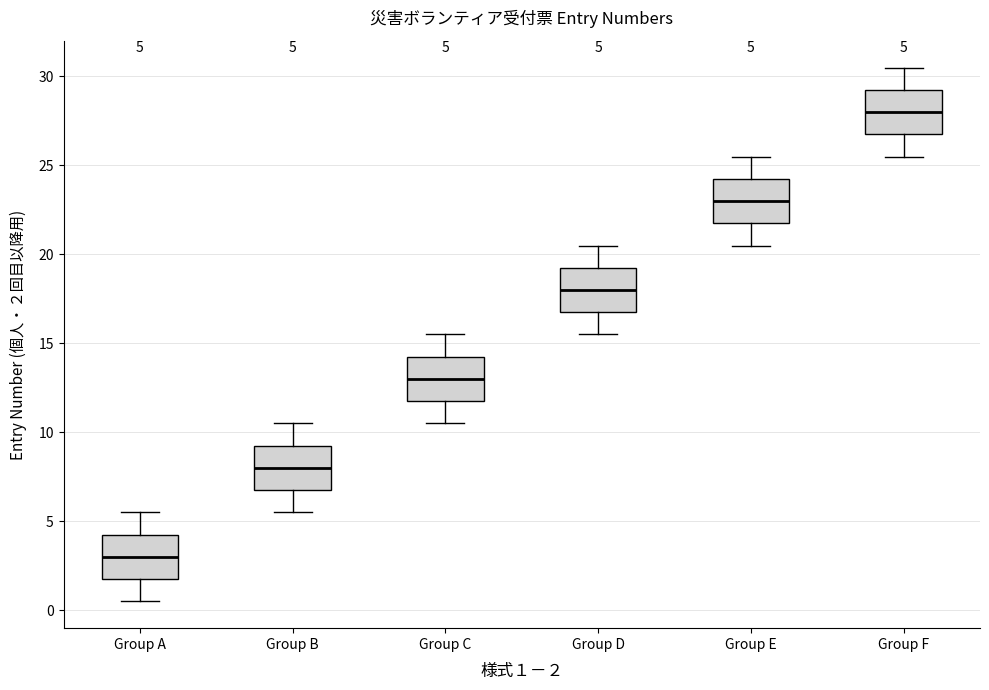

Which box's median line is the highest?

Group F